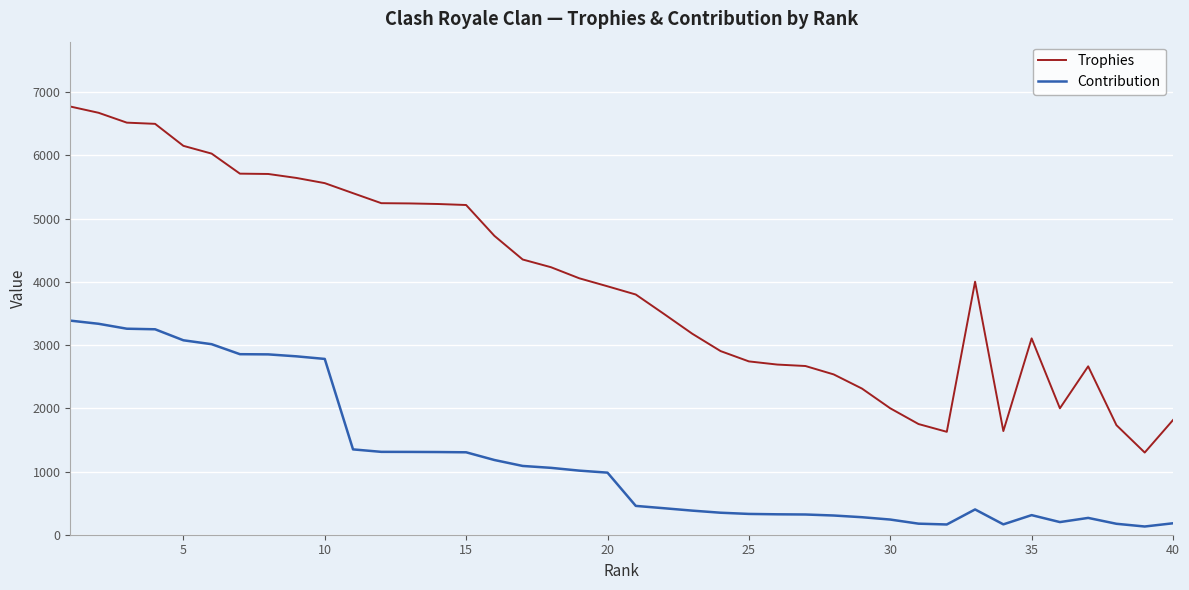

Which series has the largest range (max minus min)?

Trophies